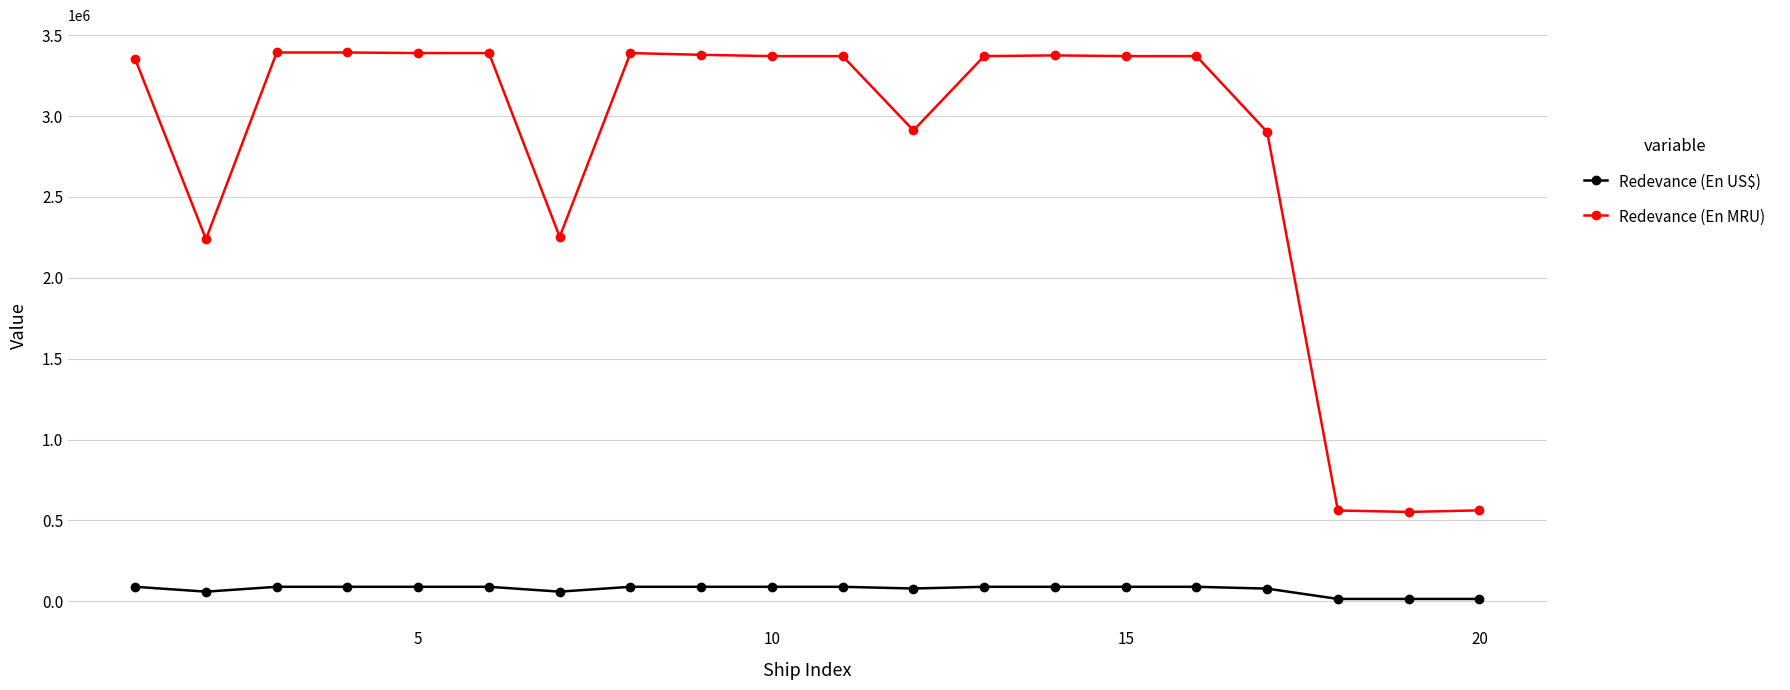

True or false: Redevance (En MRU) and Redevance (En US$) intersect in this chart.

False